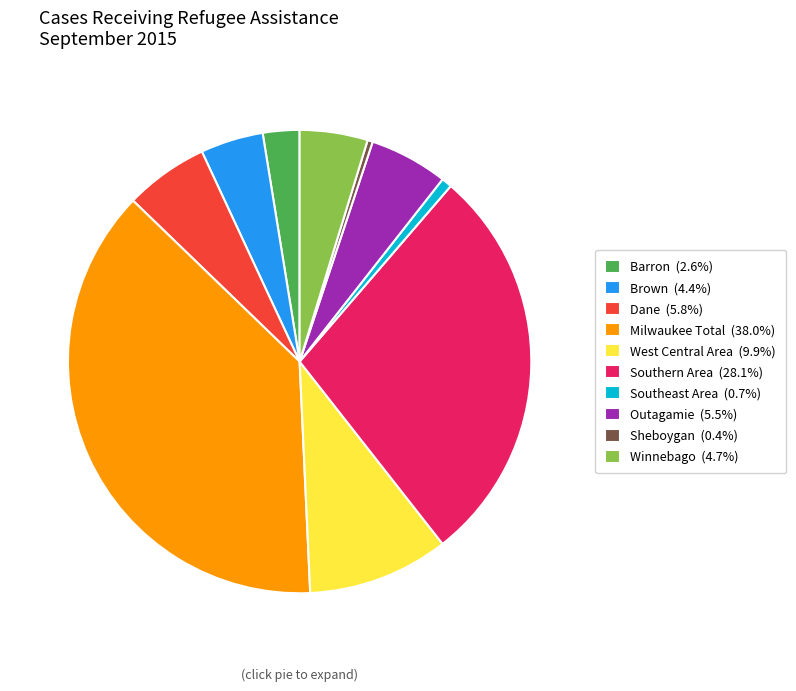

What is the ratio of the value at Milwaukee Total (38.0%) to the value at Outagamie (5.5%)?

6.9